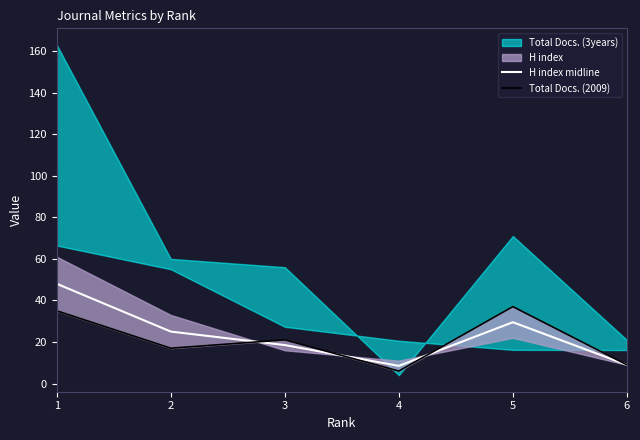

What is the value of the H index midline point at the 3rd from the left?

18.5